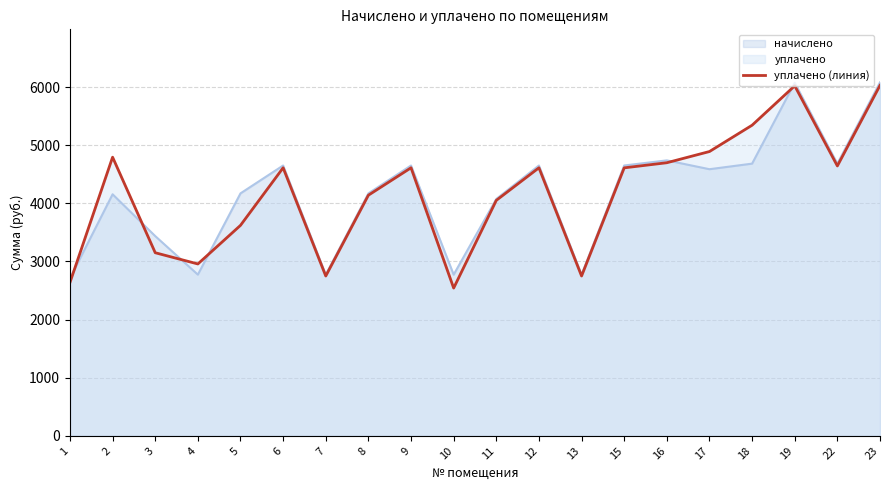

Where is уплачено nearest to the value 4286?

8